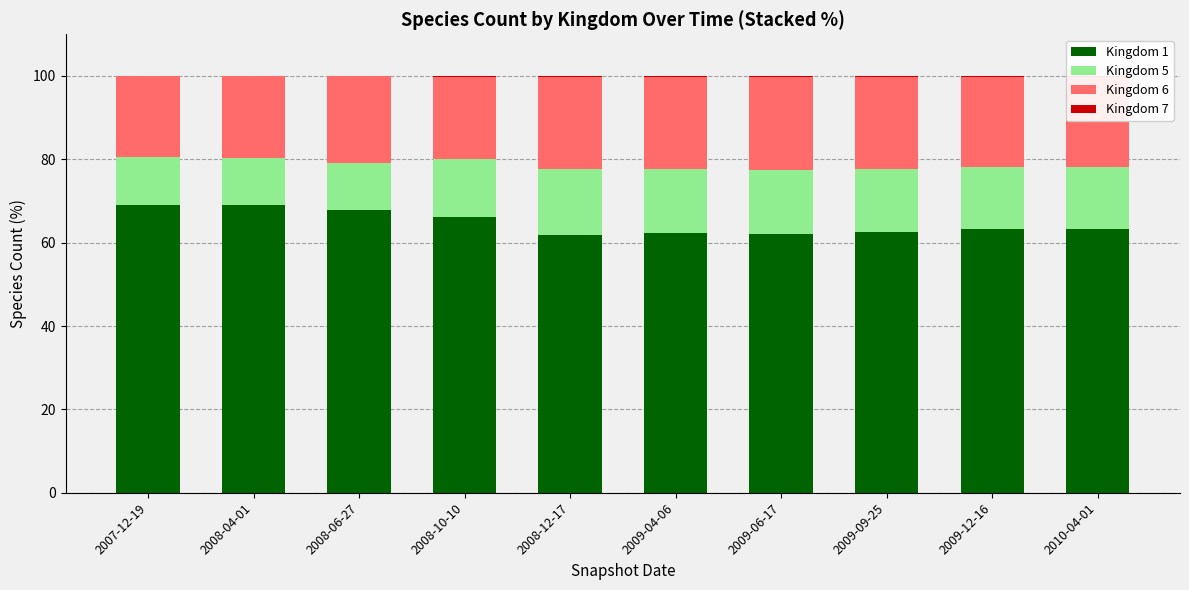

True or false: Kingdom 1 has a value of 62.6 at 2009-09-25.

True